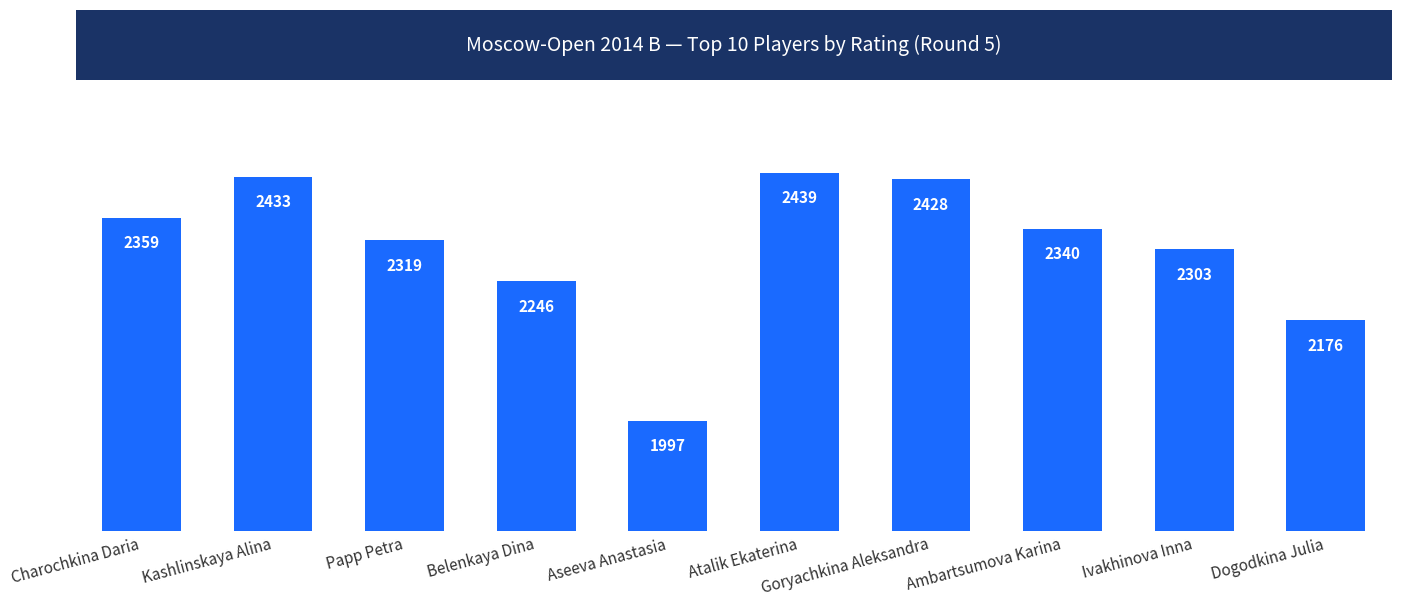

What is the label of the 1st bar from the left?

Charochkina Daria